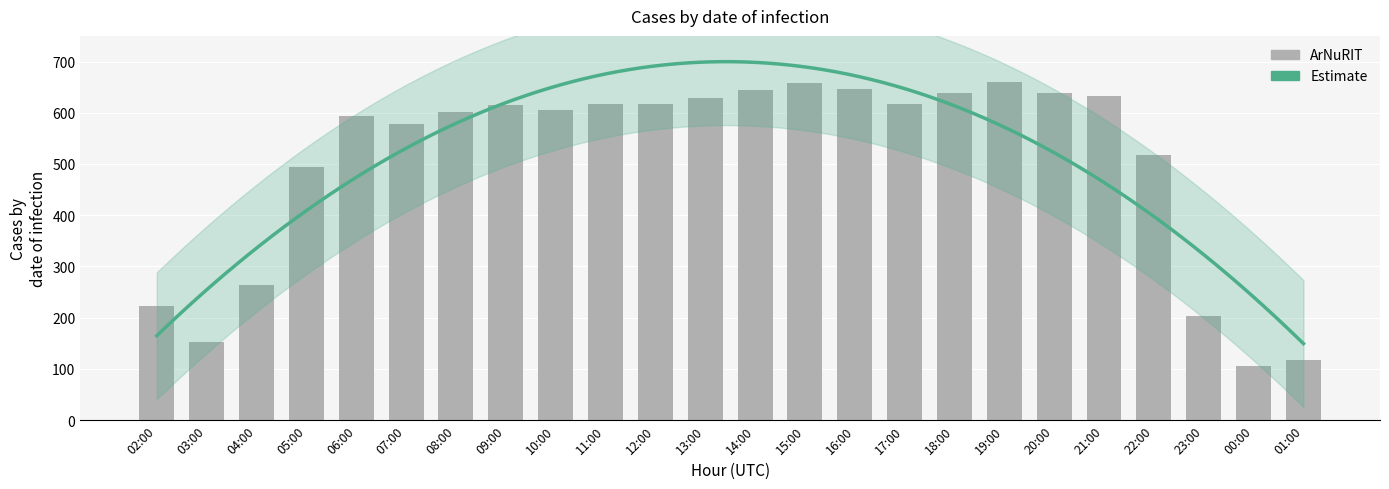

Approximately how many times larger is the value at 17:00 compared to 23:00?

3.0